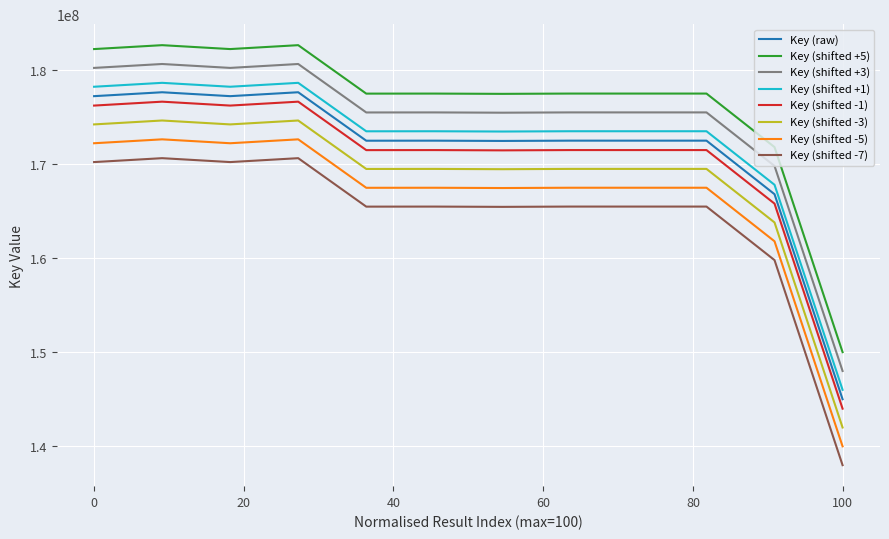

How many lines are shown in the chart?

8